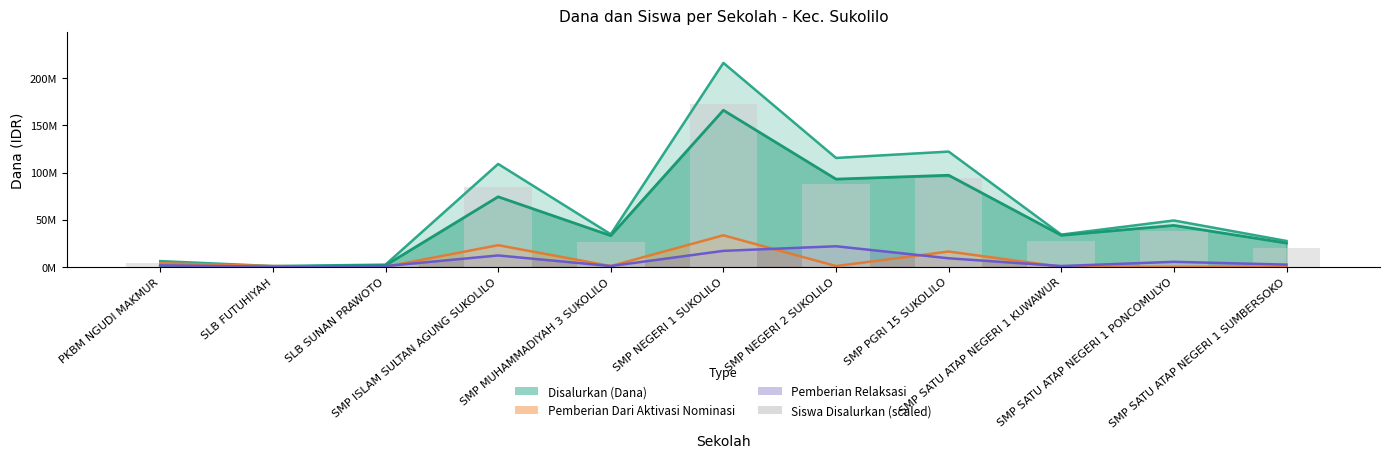

Which label corresponds to the largest value in the chart?

SMP NEGERI 1 SUKOLILO